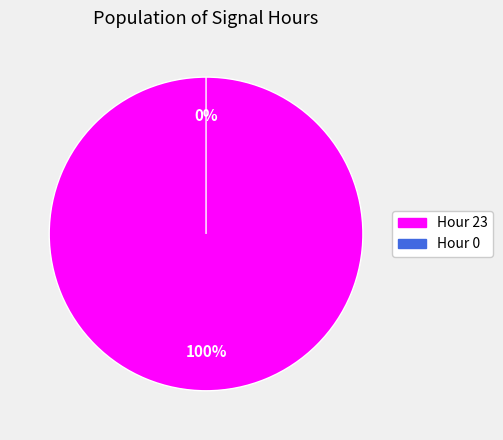

What is the change in value from 23 to 0?

-23